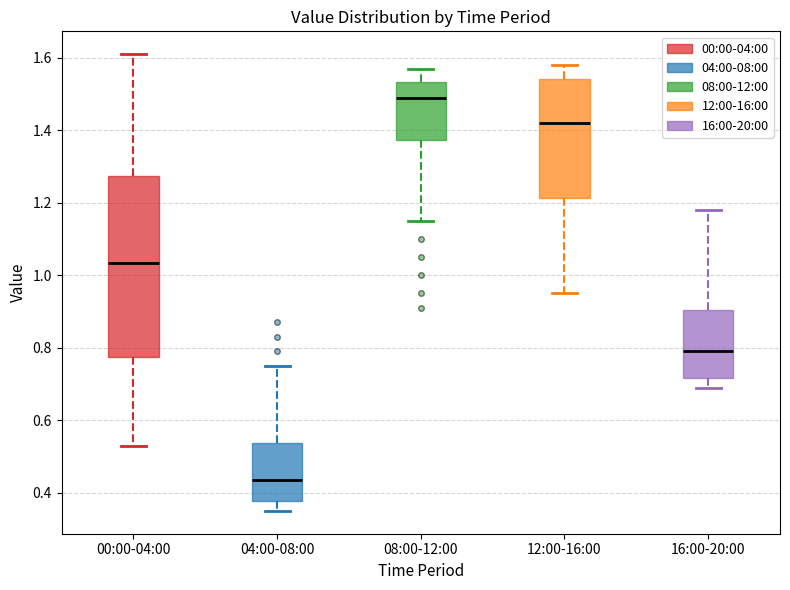

Reading left to right, transcribe this box plot: for each box, give where its median line is, the range the box spans, and where its two whiskers end, as read against the y-axis. The values are not printed on the chart, so give them approximately, as read against the axis.

00:00-04:00: median 1.04, box 0.78 to 1.28, whiskers 0.54 to 1.62
04:00-08:00: median 0.44, box 0.38 to 0.54, whiskers 0.36 to 0.76
08:00-12:00: median 1.50, box 1.38 to 1.54, whiskers 1.16 to 1.58
12:00-16:00: median 1.42, box 1.22 to 1.54, whiskers 0.96 to 1.58
16:00-20:00: median 0.80, box 0.72 to 0.90, whiskers 0.70 to 1.18